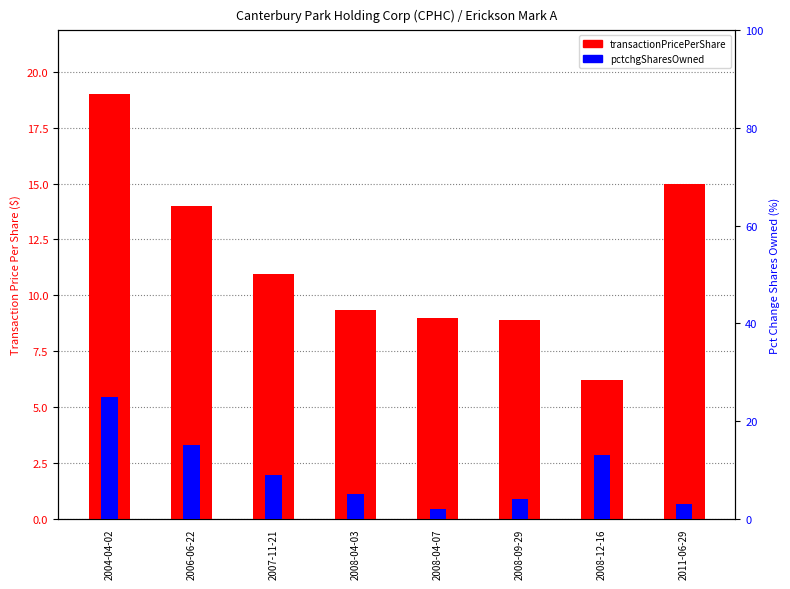

Which label corresponds to the smallest value in the chart?

2008-04-07